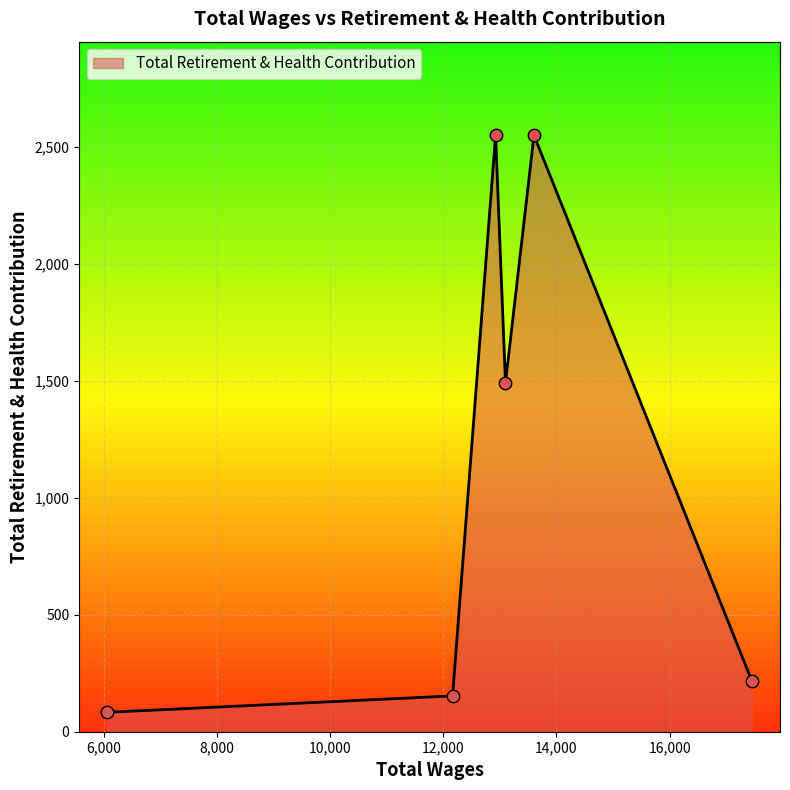

What is the difference between the second highest and second lowest values?

2395